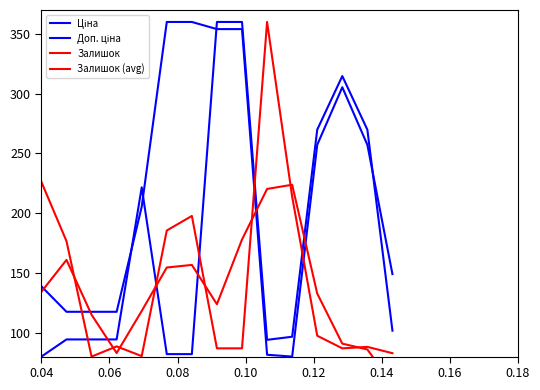

How many lines are shown in the chart?

4